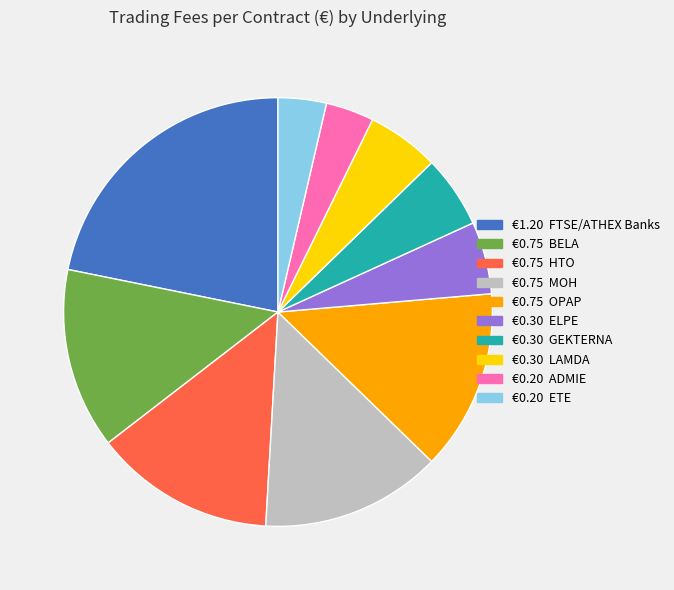

Does any single category account for the majority?

No